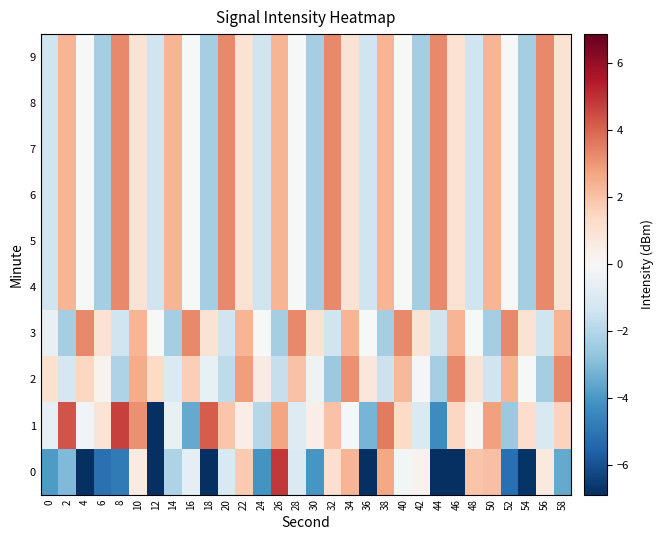

Which series has the largest total across all categories?

9